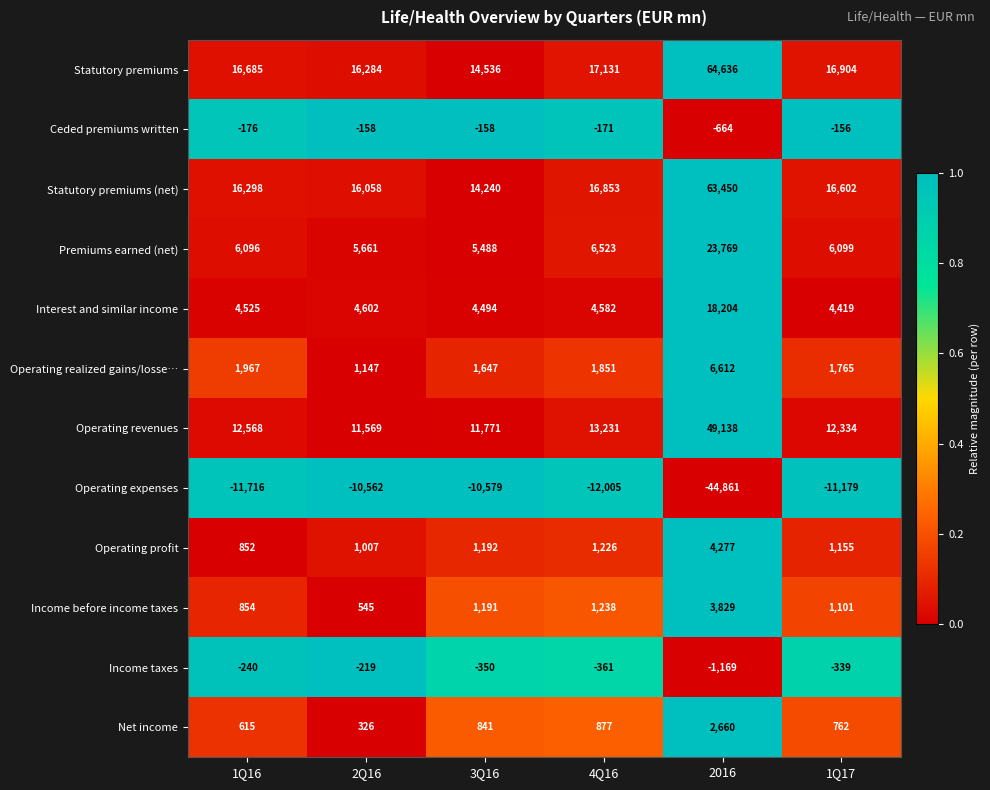

True or false: Net income has a value of 1407 at 3Q16.

False